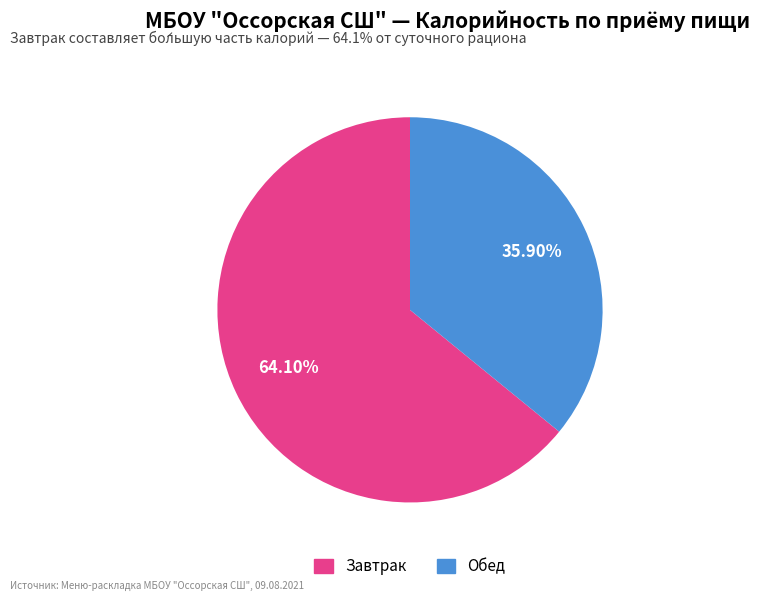

How many slices are in this pie chart?

2